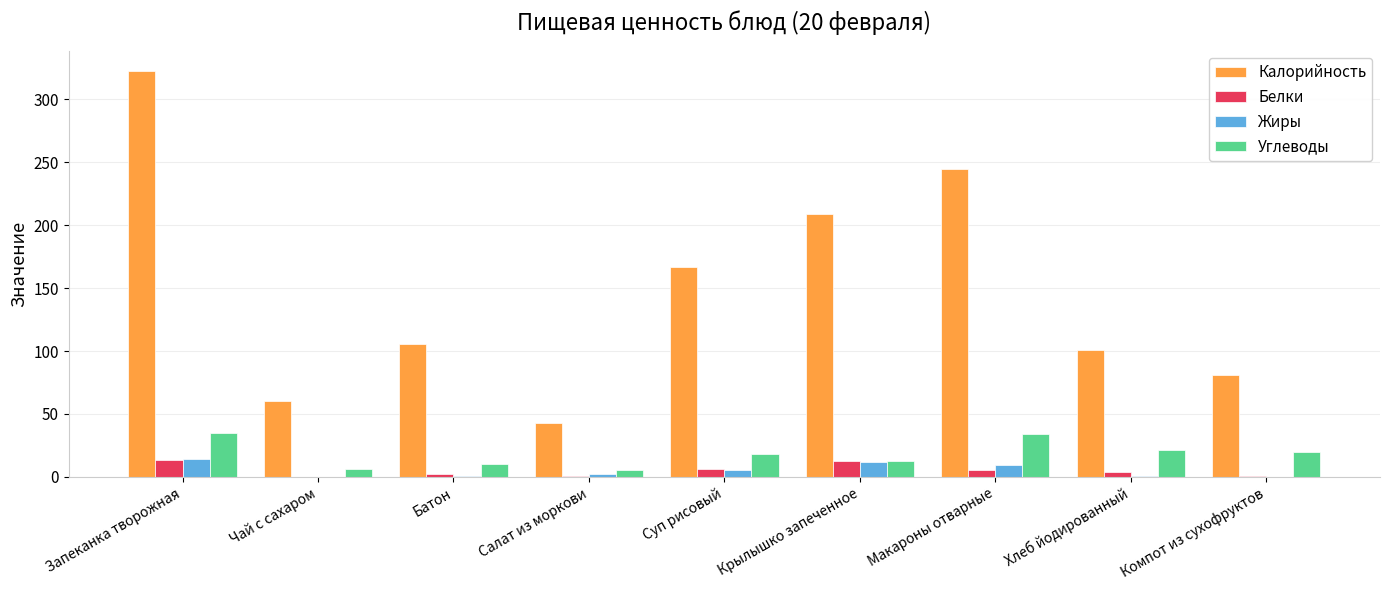

Which category has the highest value across all series?

Запеканка творожная